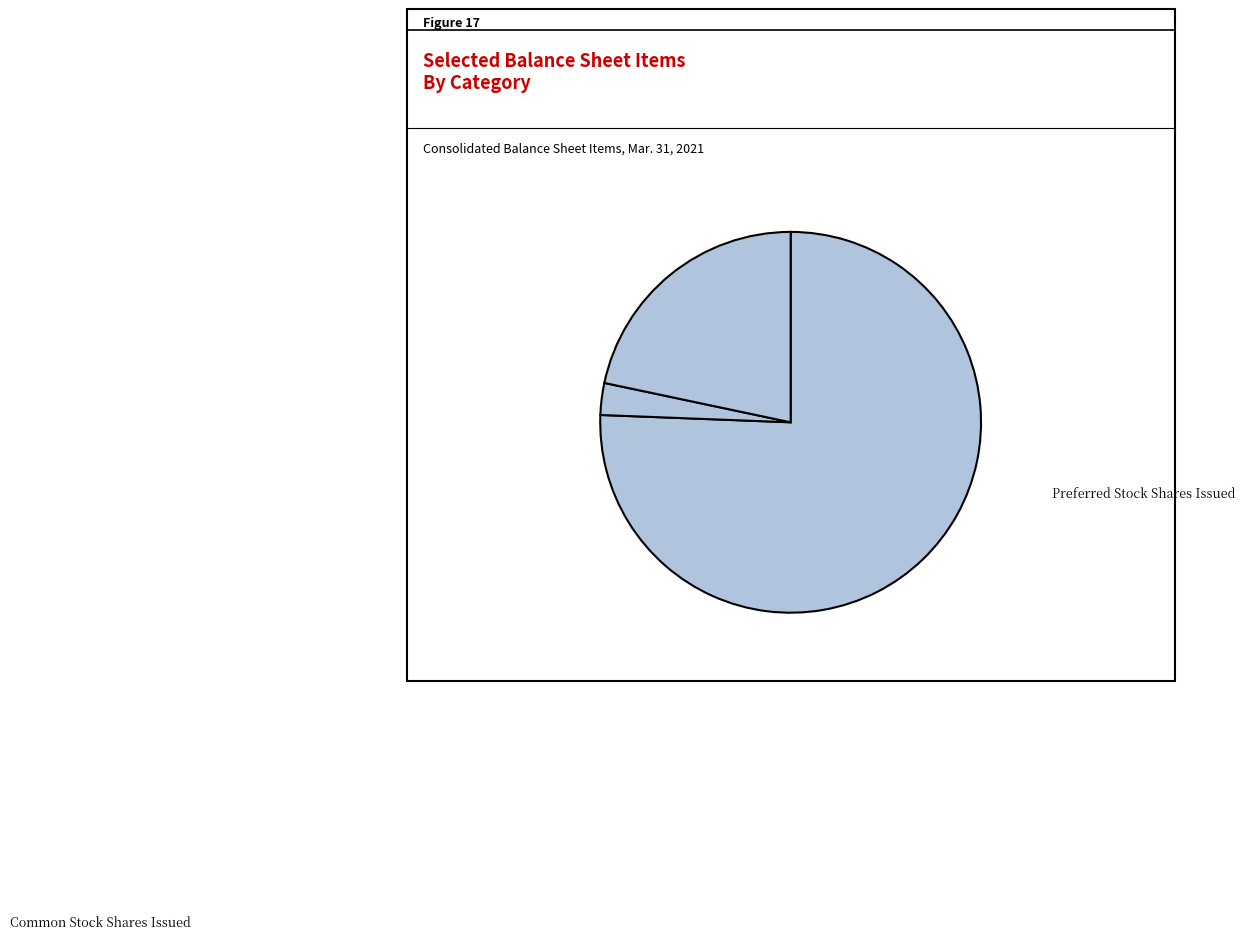

Which slice is the smallest?

Preferred Stock Shares Issued